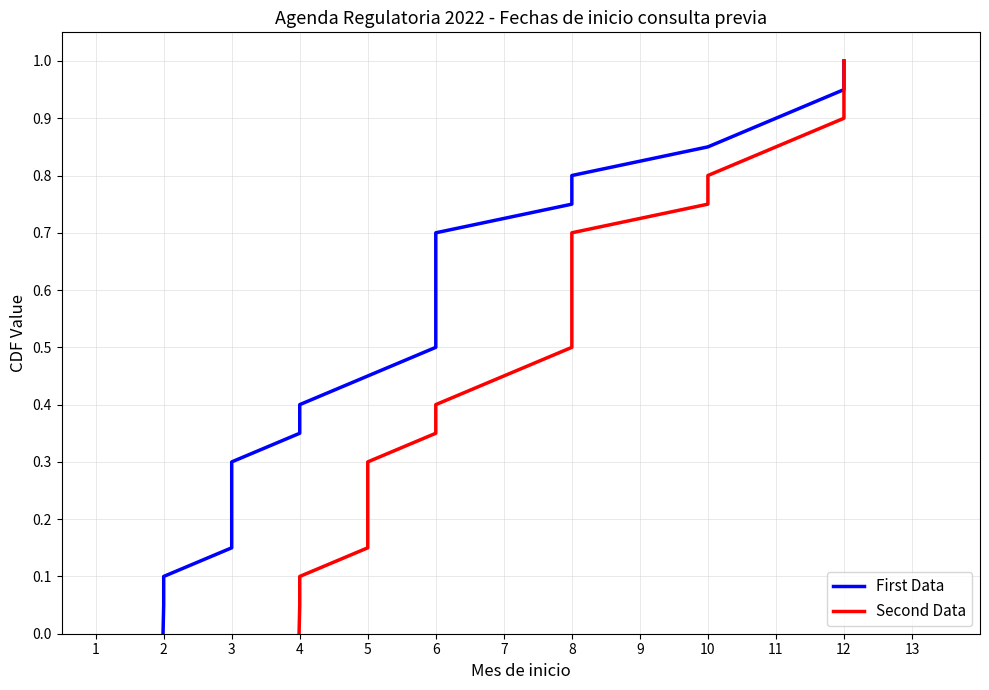

Reading left to right, extract all data points from this chart.

First Data: 0.0	0.1	0.1	0.1	0.2	0.2	0.3	0.3	0.4	0.5	0.5	0.6	0.6	0.7	0.7	0.8	0.8	0.8	0.9	0.9	1.0
Second Data: 0.0	0.1	0.1	0.1	0.2	0.2	0.3	0.3	0.4	0.5	0.5	0.6	0.6	0.7	0.7	0.8	0.8	0.8	0.9	0.9	1.0